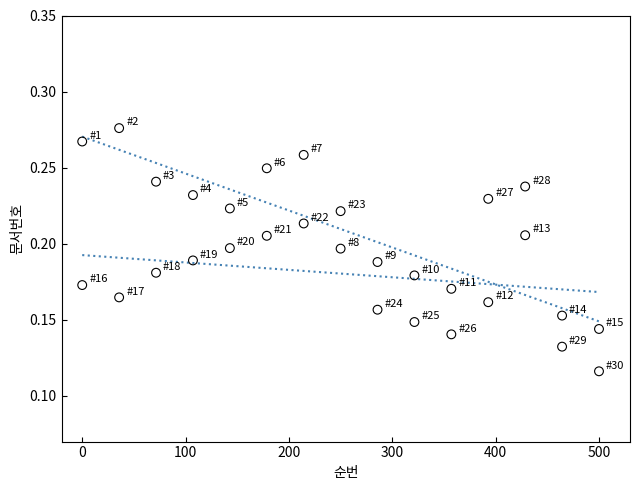

Across all data points, what is the range of X values (max minus min)?

500.0